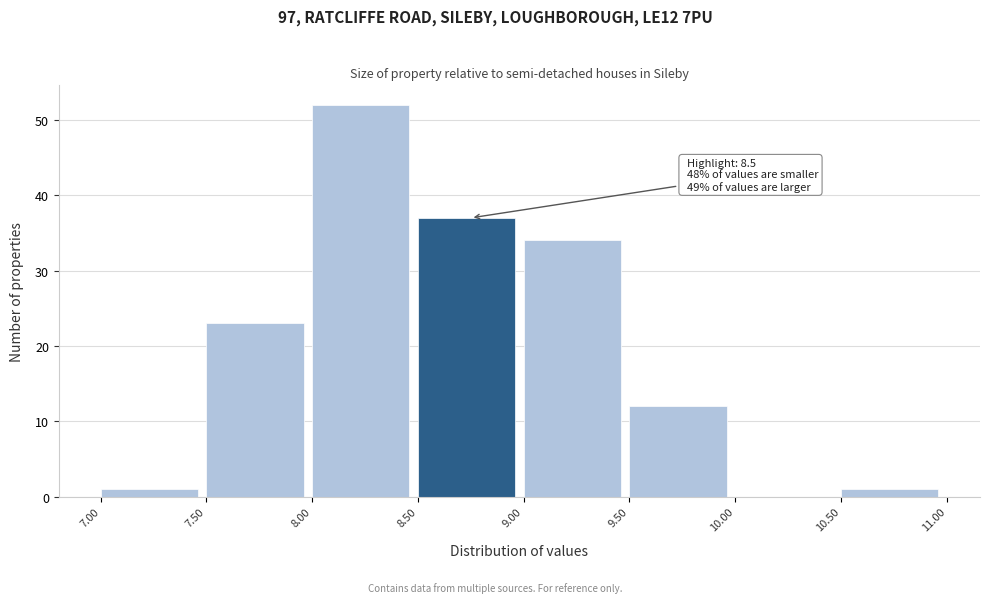

Over which range of the x-axis is the bar tallest?

8.00 to 8.50